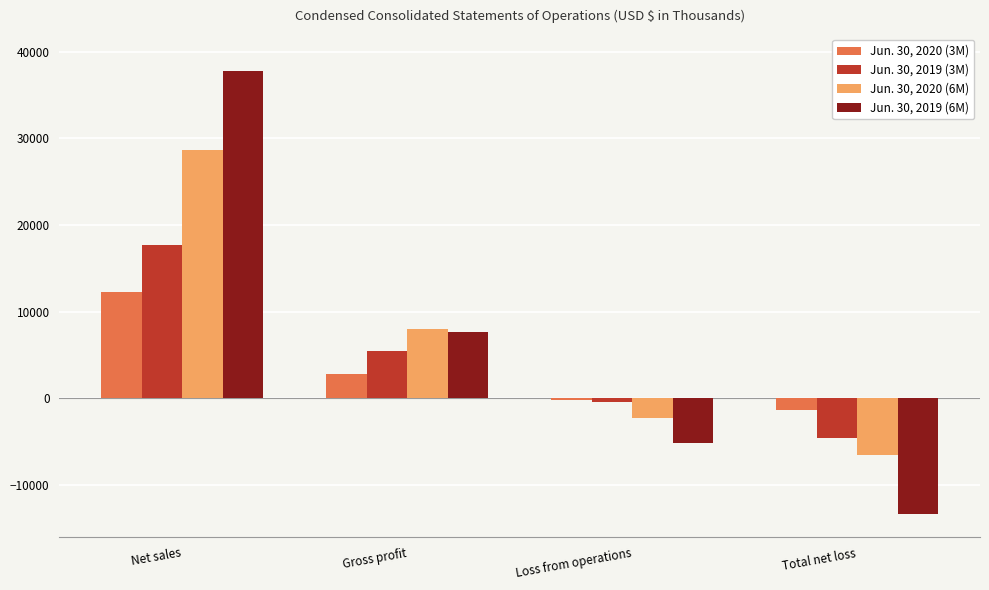

What is the minimum value shown in the chart?

-13326